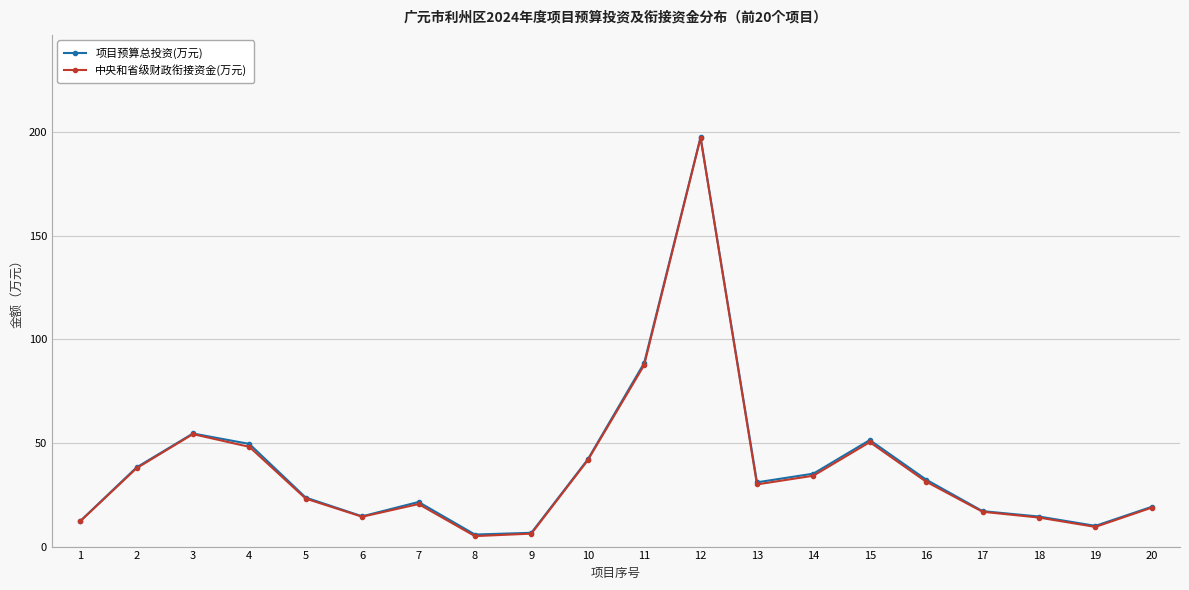

True or false: 中央和省级财政衔接资金(万元) and 项目预算总投资(万元) intersect in this chart.

False